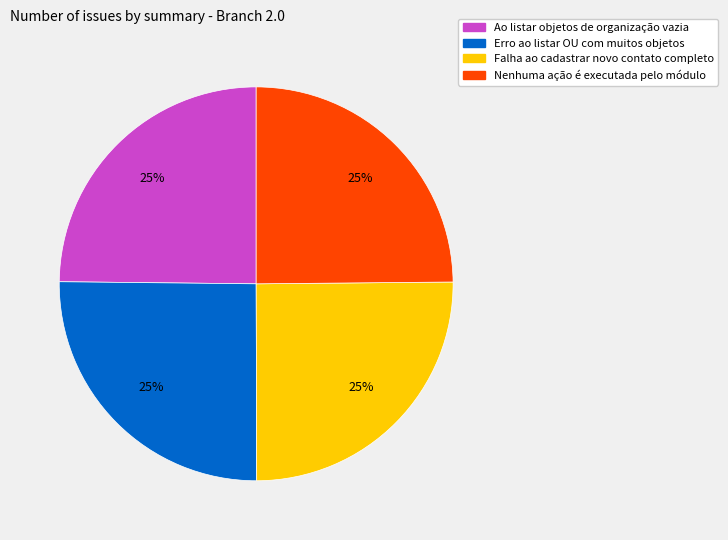

What is the ratio of the value at Nenhuma ação é executada pelo módulo to the value at Falha ao cadastrar novo contato completo?

1.0